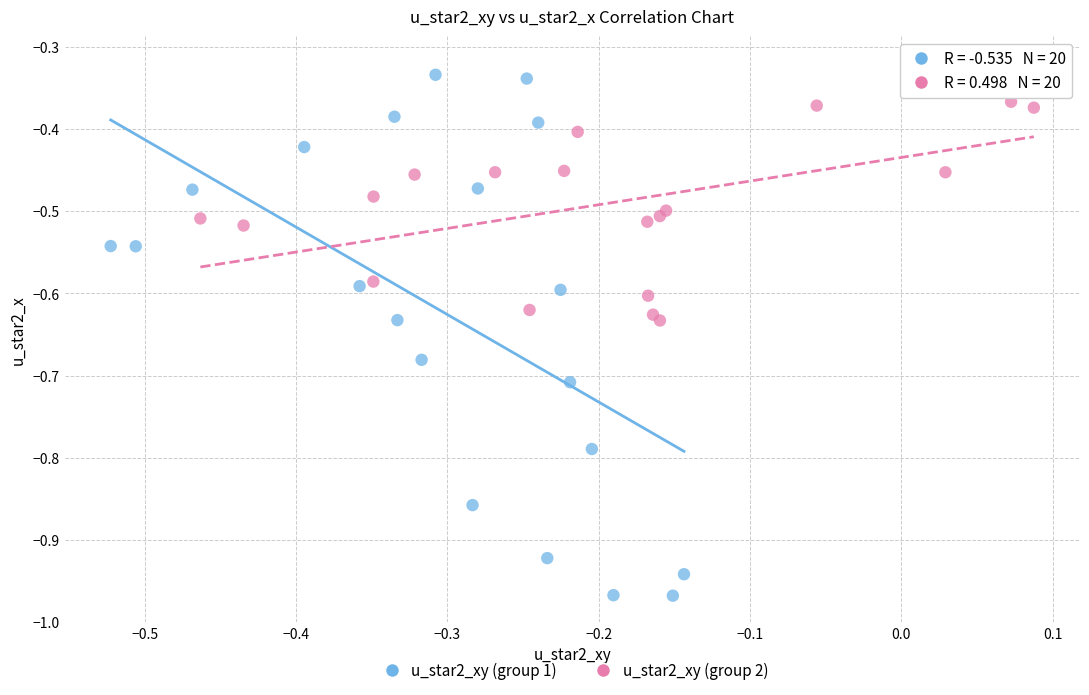

Which series reaches the minimum Y coordinate?

u_star2_xy (group 1)